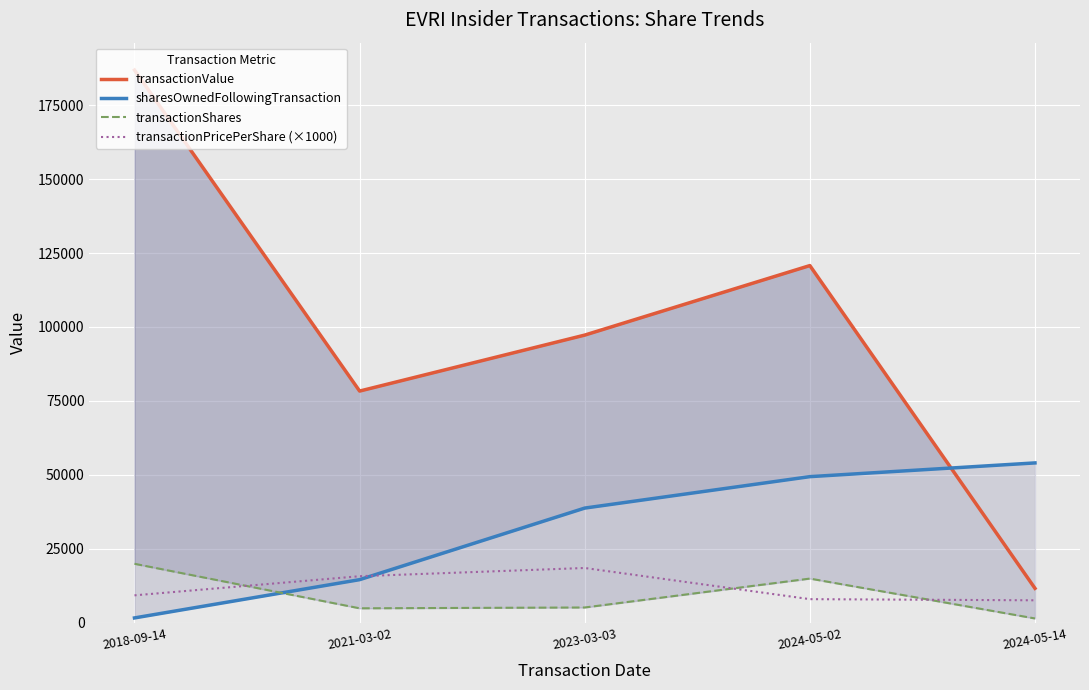

Between 2018-09-14 and 2024-05-02, which series saw the biggest shift?

transactionValue